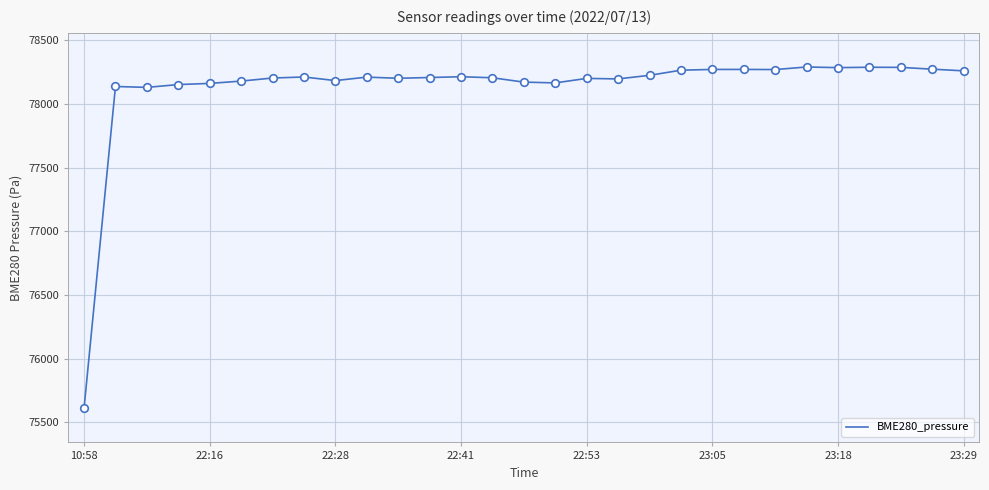

What is the minimum value shown in the chart?

75609.6